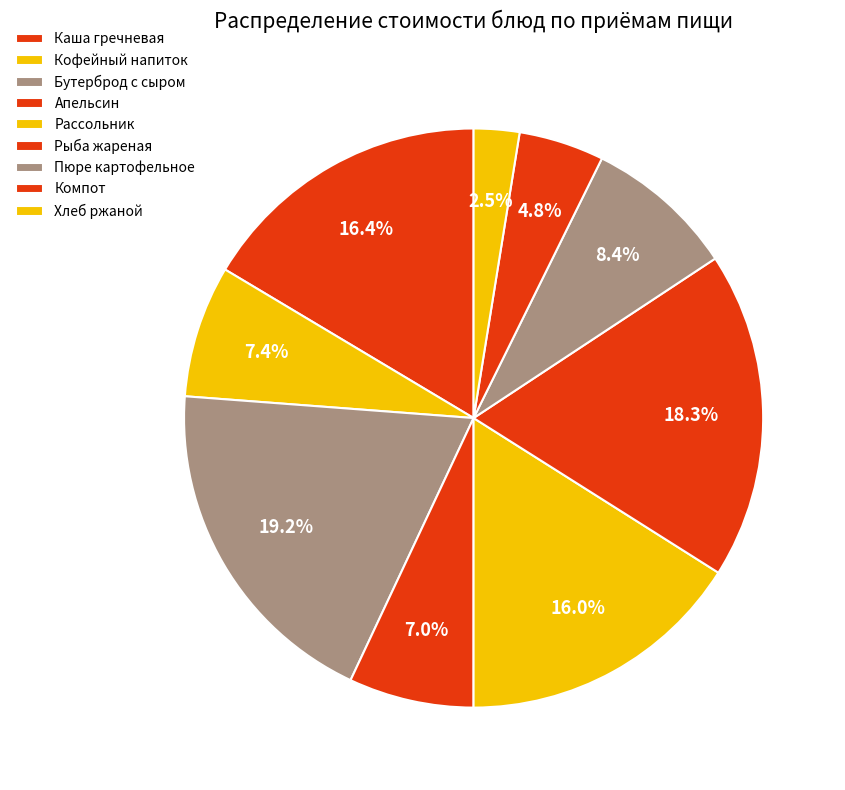

Count the number of slices in the pie.

9